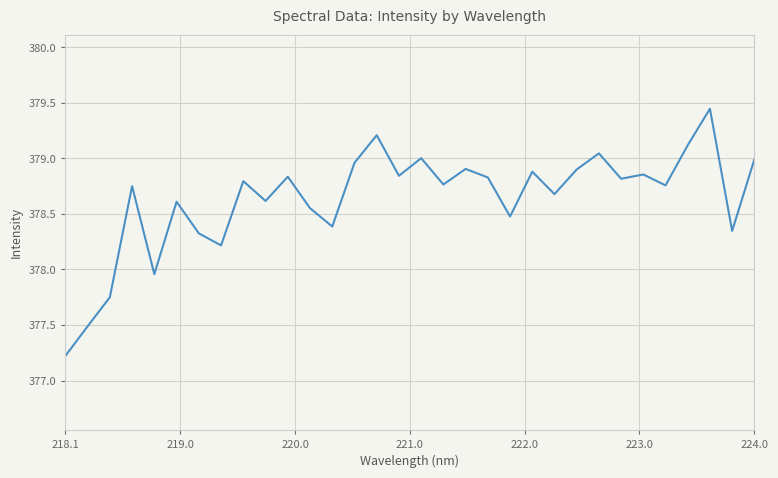

What is the minimum value shown in the chart?

377.2